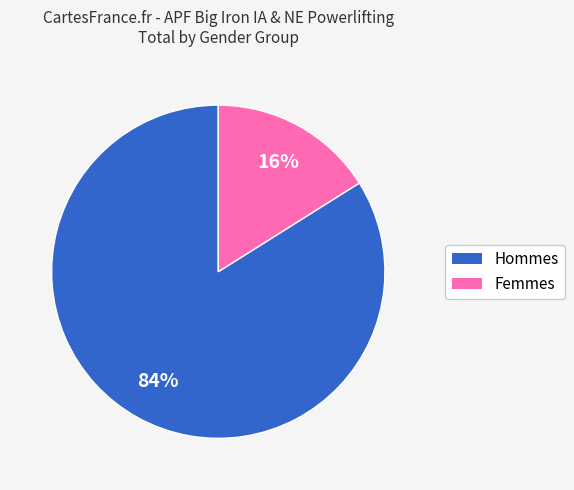

To the nearest percent, what is the average slice percentage?

50%